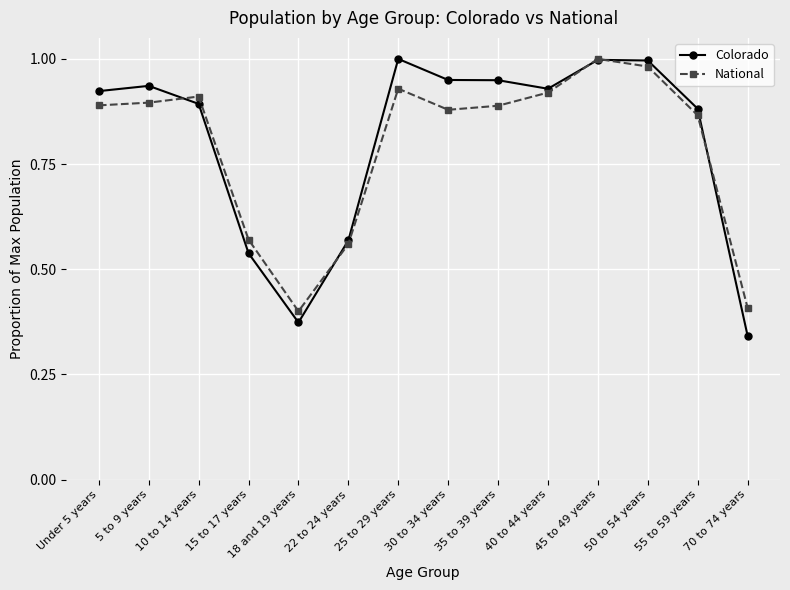

What position from the left is 25 to 29 years?

7